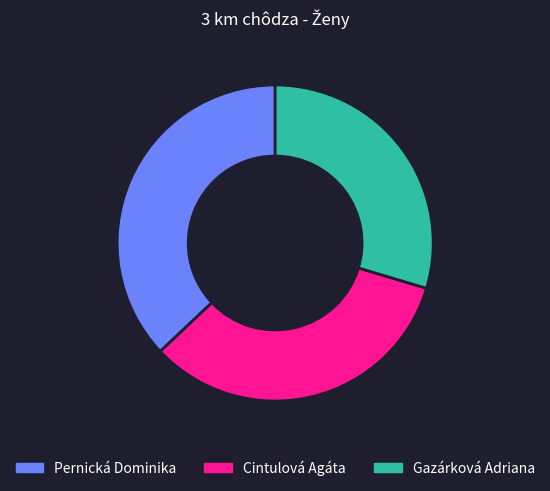

Combined, do Gazárková Adriana and Cintulová Agáta account for over 50%?

Yes